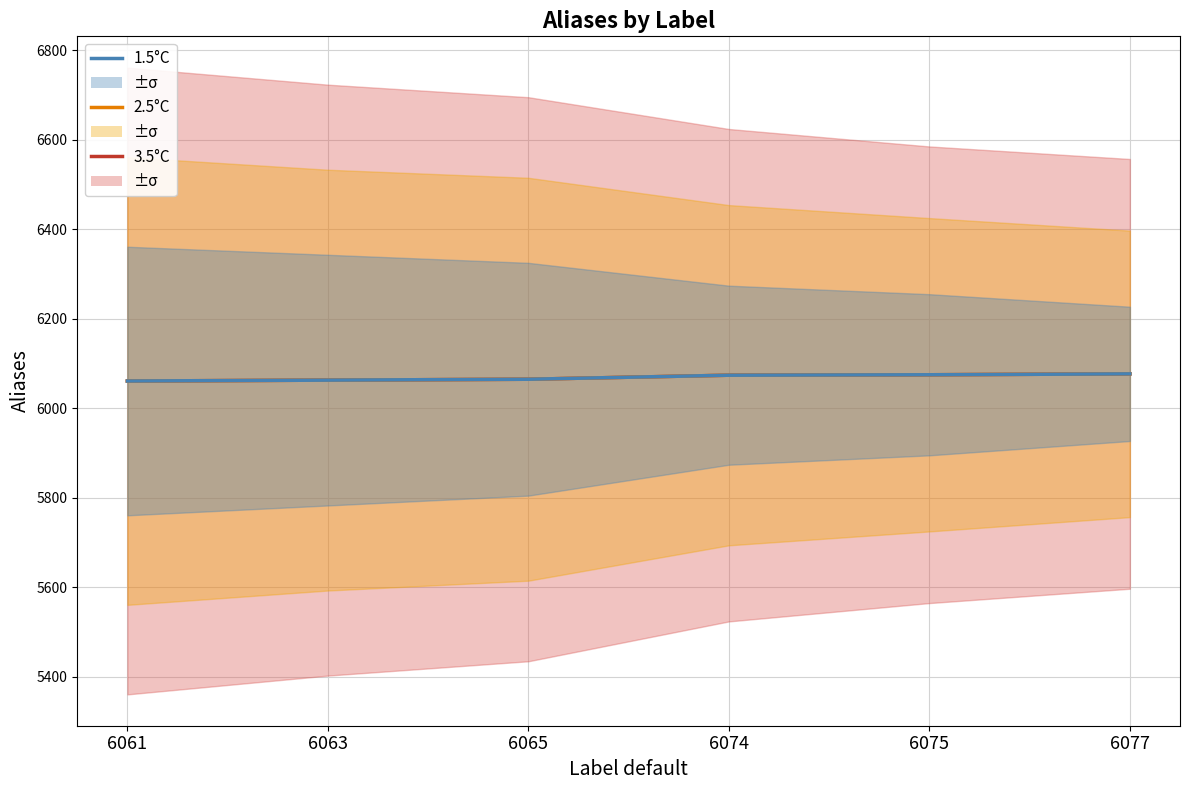

True or false: 2.5°C has more than 0 interior local peaks.

False